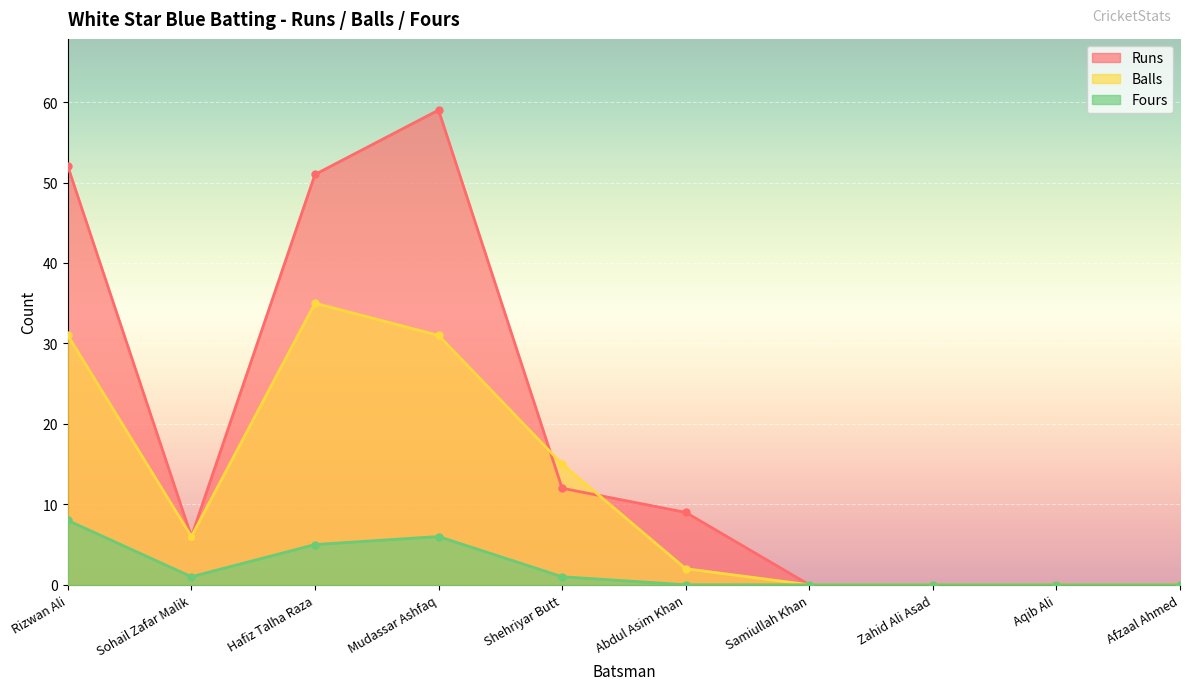

True or false: Fours and Runs cross at least once.

False